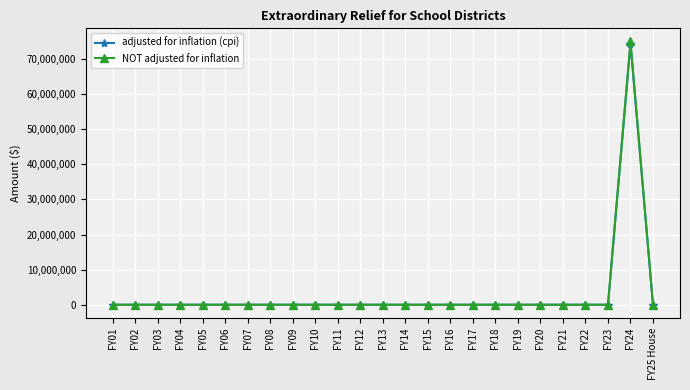

At which category is the sum across all series the highest?

FY24